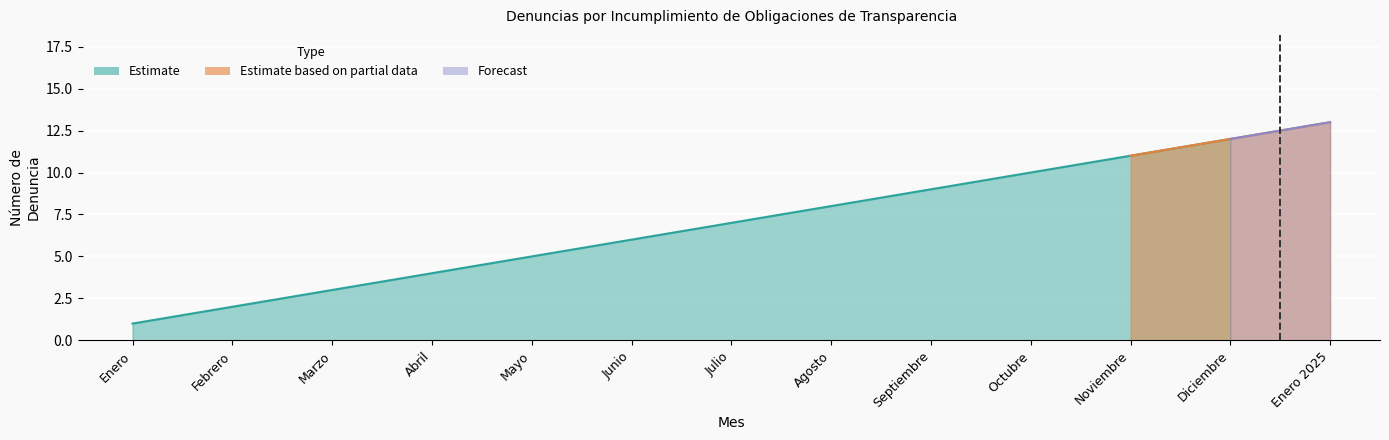

What is the maximum value shown in the chart?

13